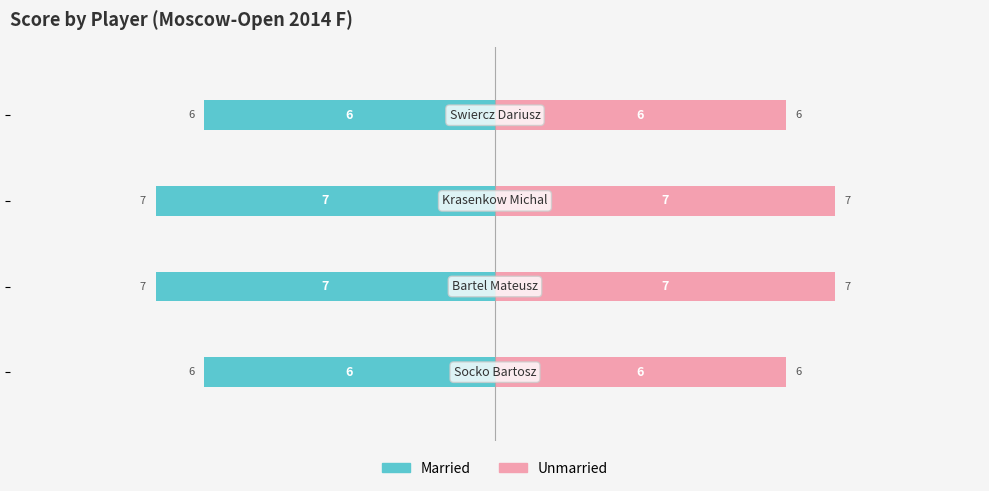

What is the lowest value of the Married series?

-7